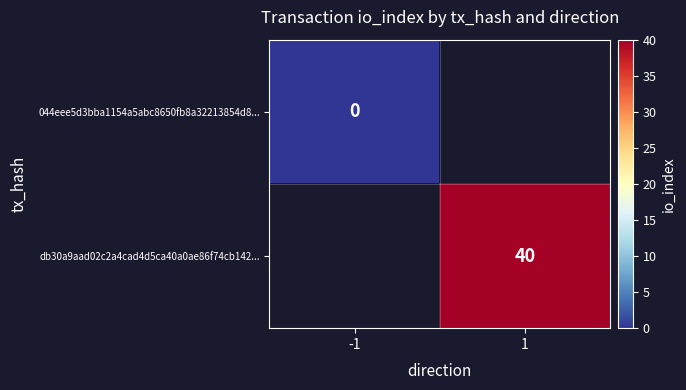

Is the value of 044eee5d3bba1154a5abc8650fb8a32213854d8... at -1 greater than the value of db30a9aad02c2a4cad4d5ca40a0ae86f74cb142... at 1?

No